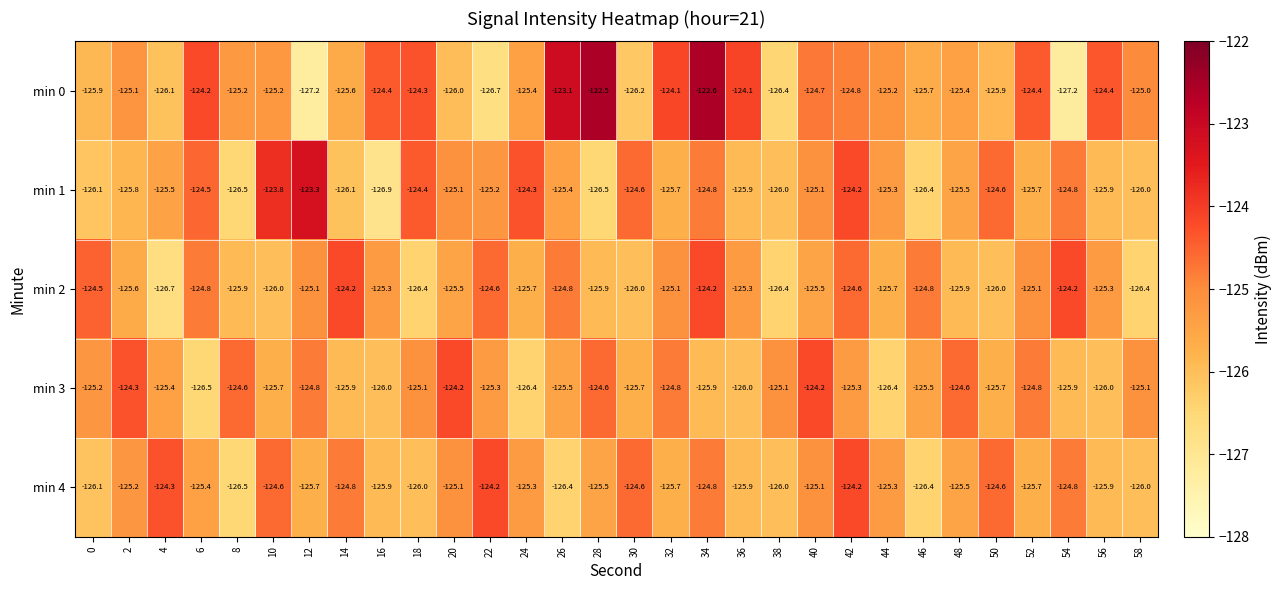

At which category is the sum across all series the highest?

34